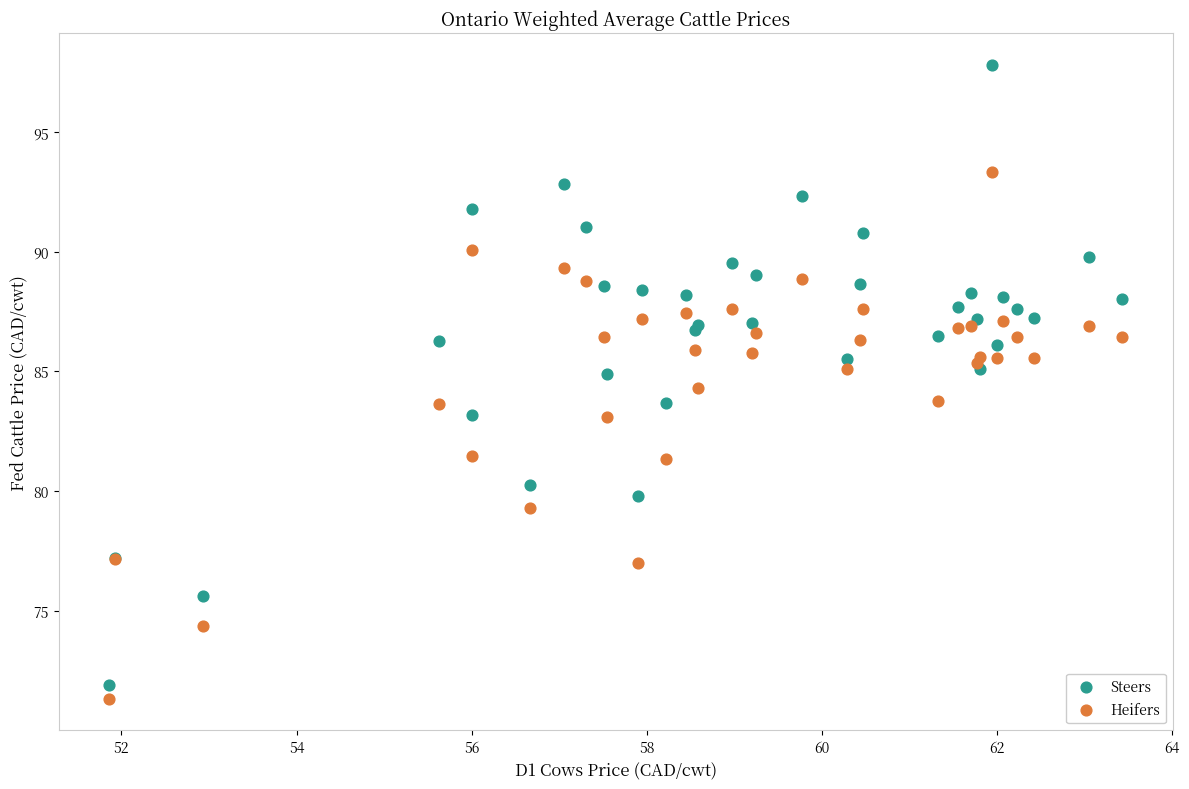

Which series reaches the maximum Y coordinate?

Steers